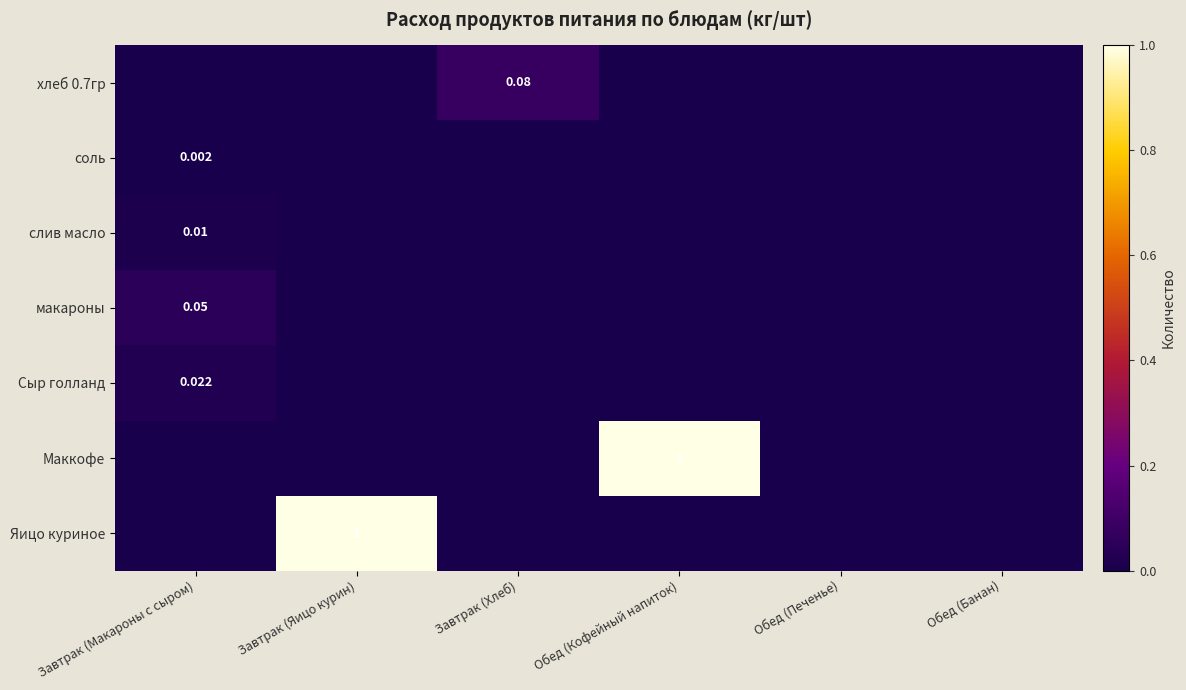

At which category is the sum across all series the highest?

Завтрак (Яицо курин)